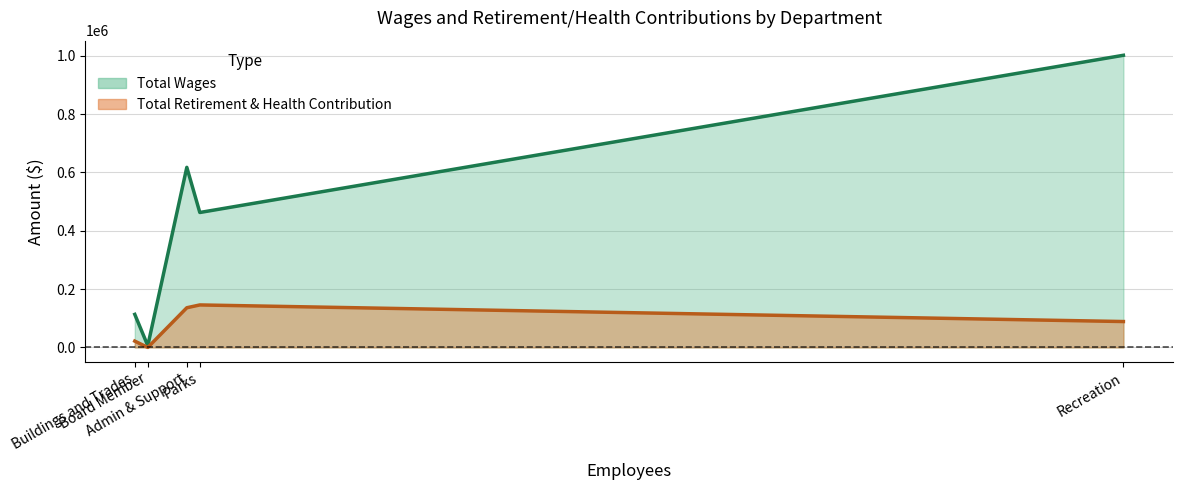

Rank the series at Parks from highest to lowest value.

Total Wages, Total Retirement & Health Contribution